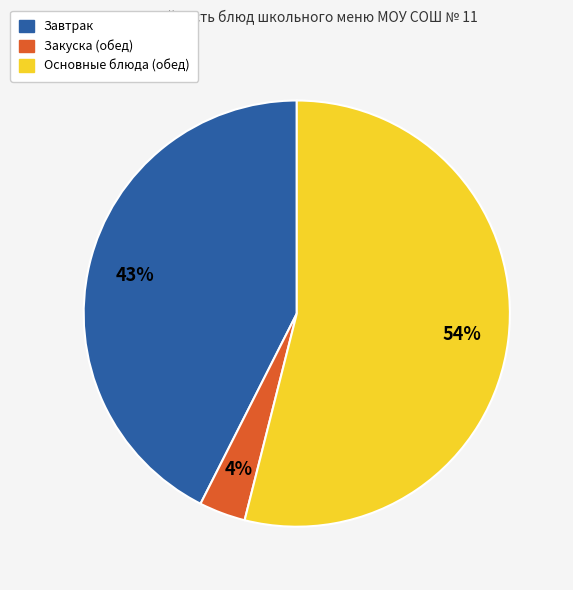

How many segments does this pie chart have?

3